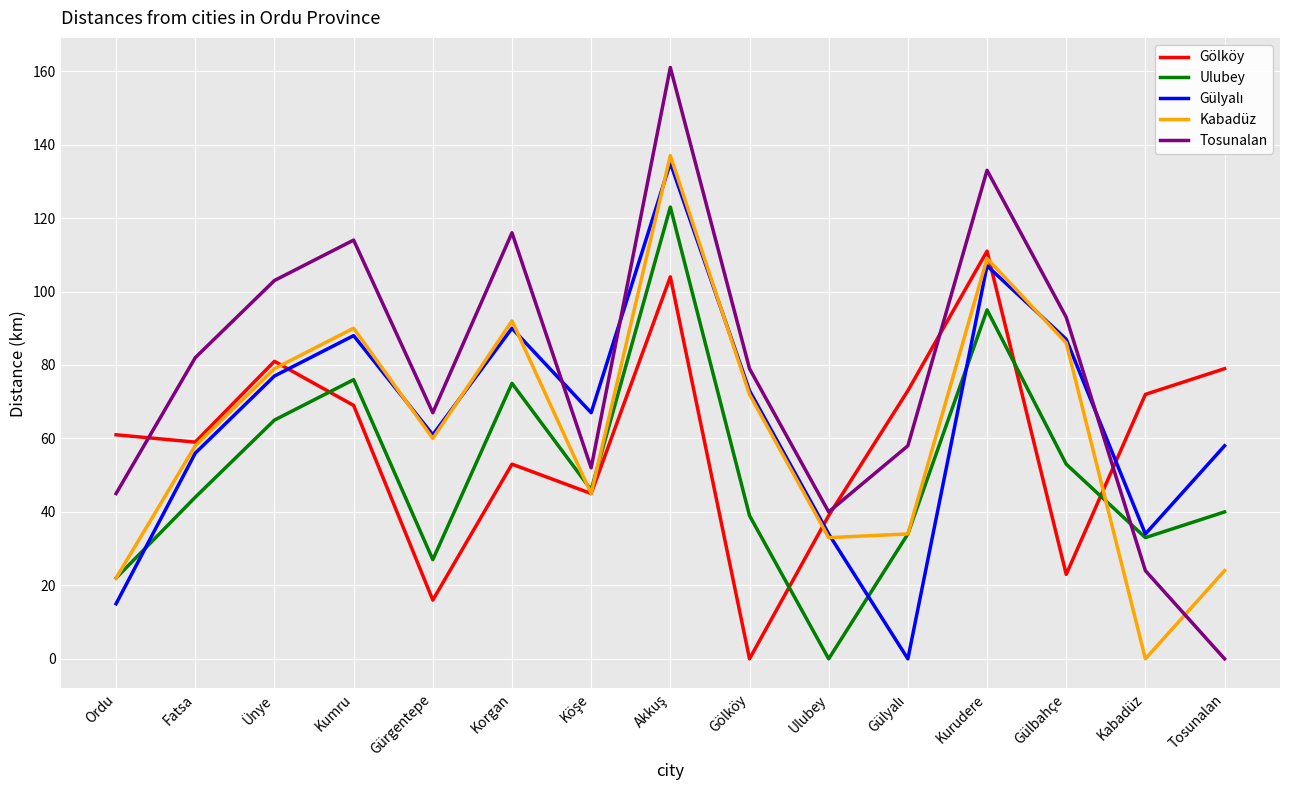

Which series has the largest total across all categories?

Tosunalan